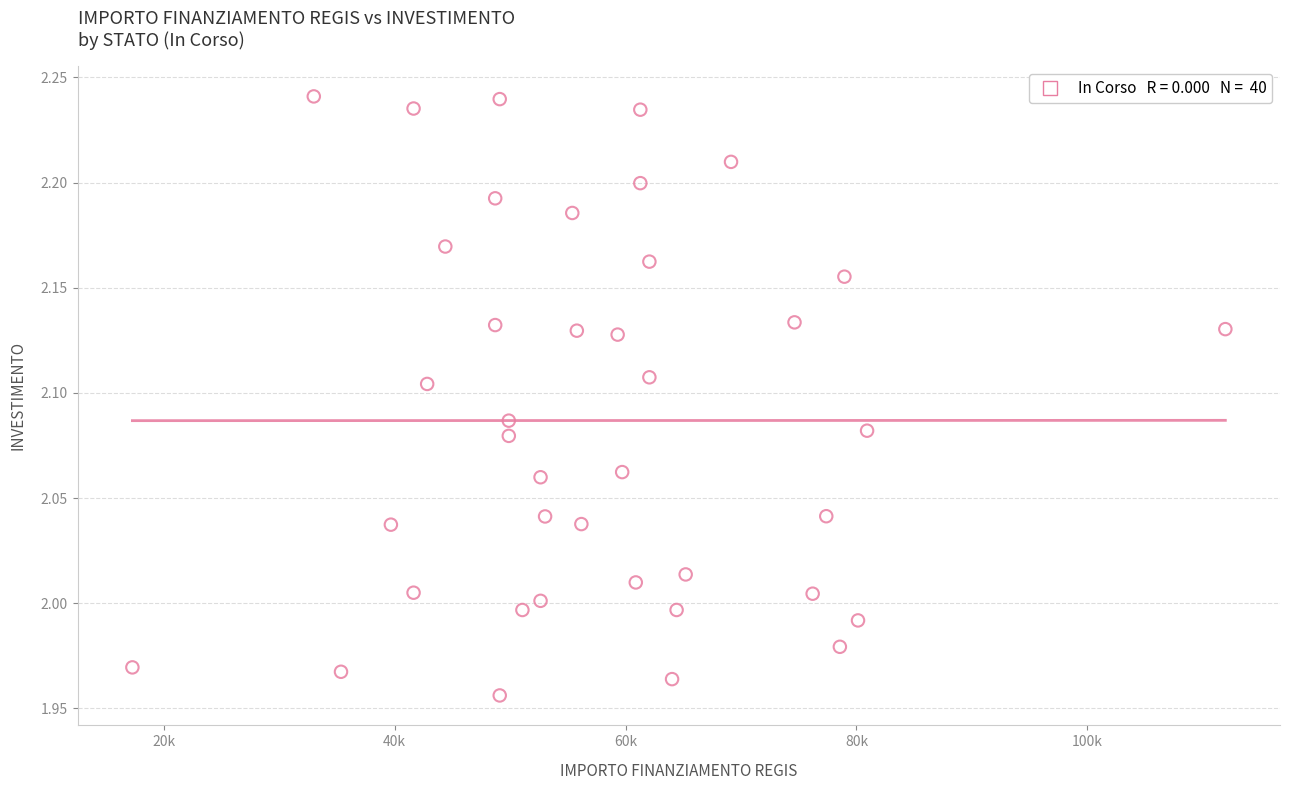

What is the range of X values (max minus min)?

94665.7